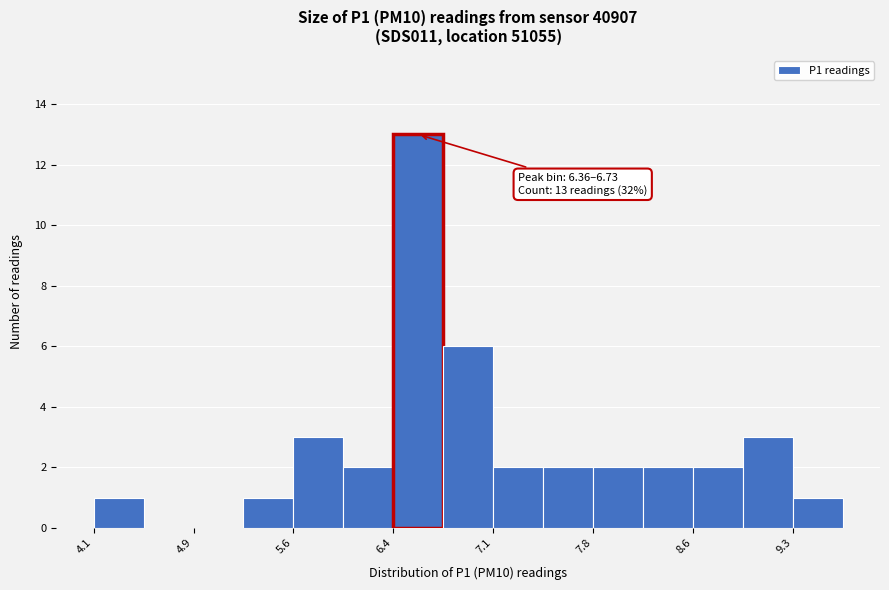

Read against the x-axis, roughly where is the centre of the tallest bar?

6.5